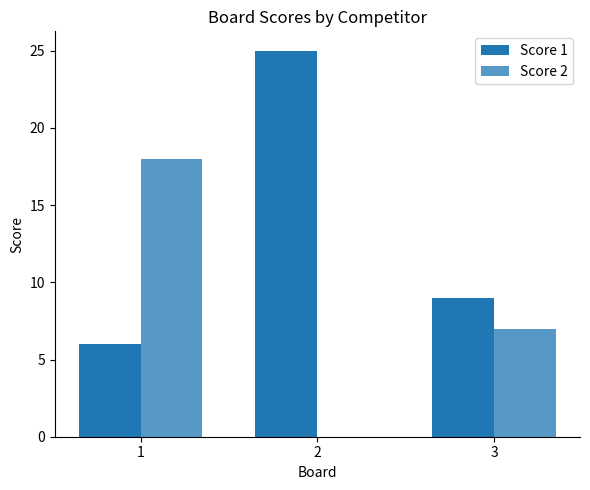

What is the total value across all series at 1?

24